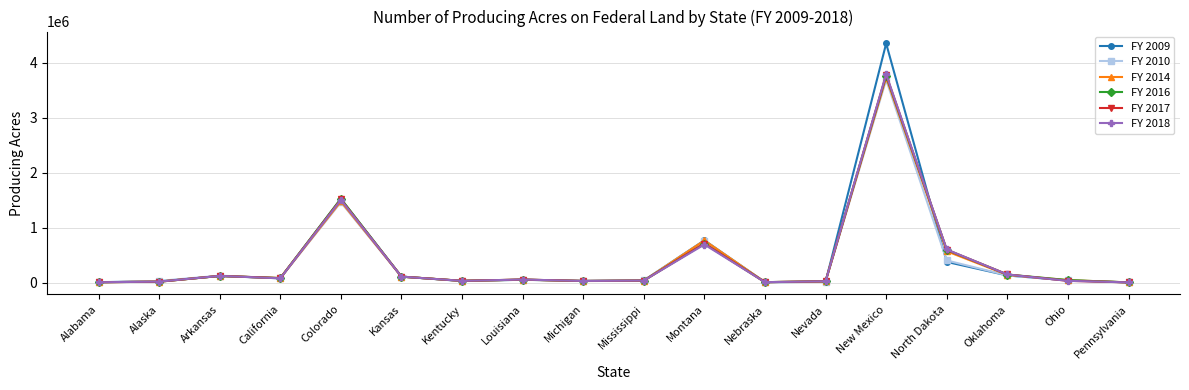

What is the label of the 14th point from the right?

Colorado